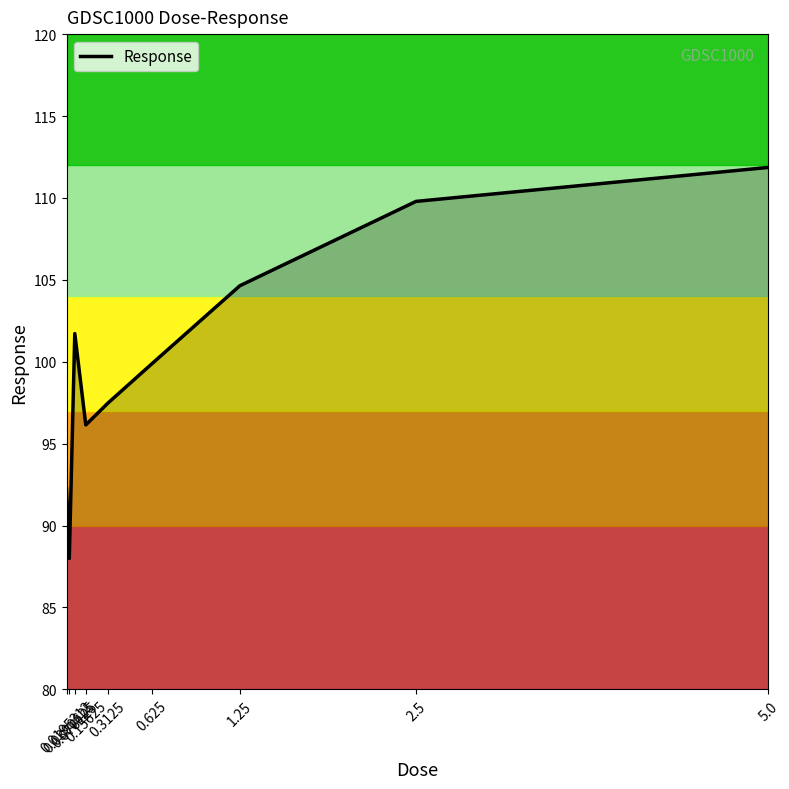

Which category has the lowest value across all series?

0.0390625